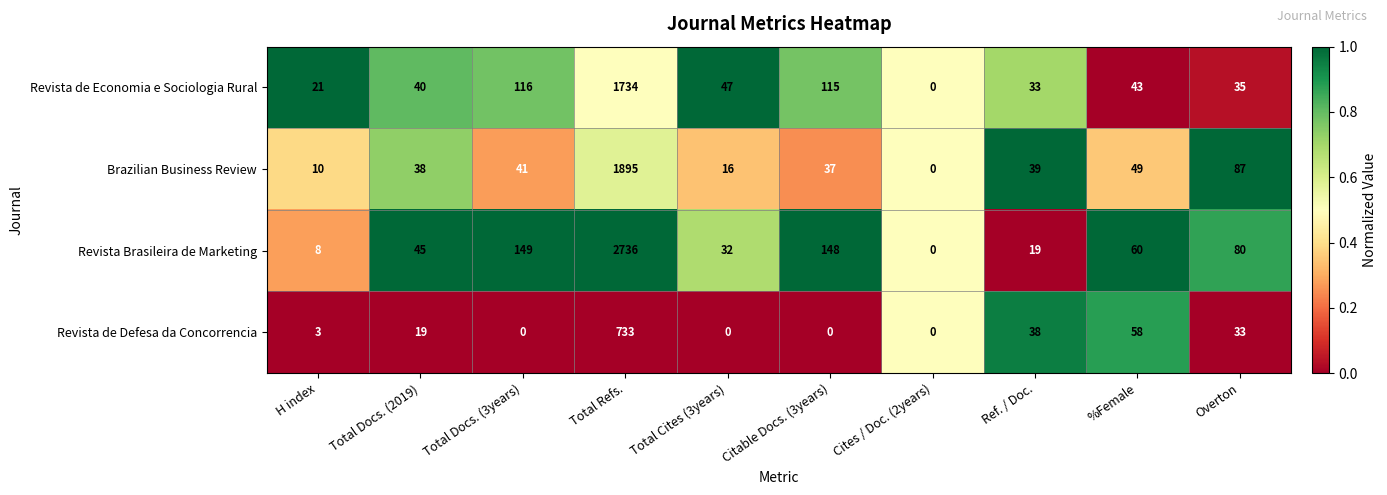

How many data points does each series have?

10